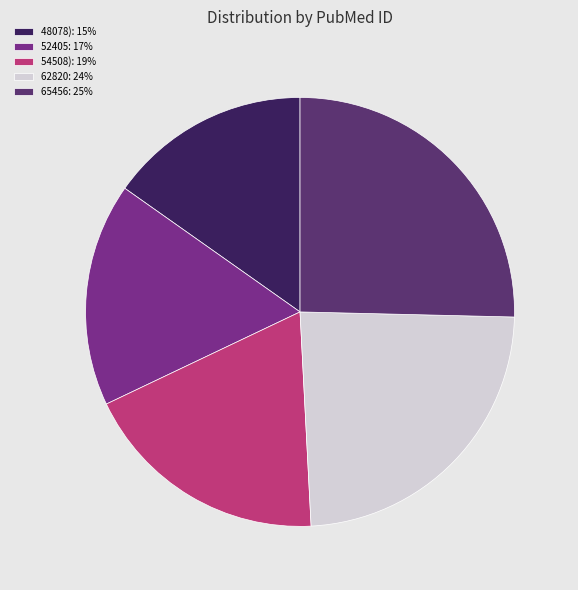

Which has a higher value, 54508): 19% or 62820: 24%?

62820: 24%